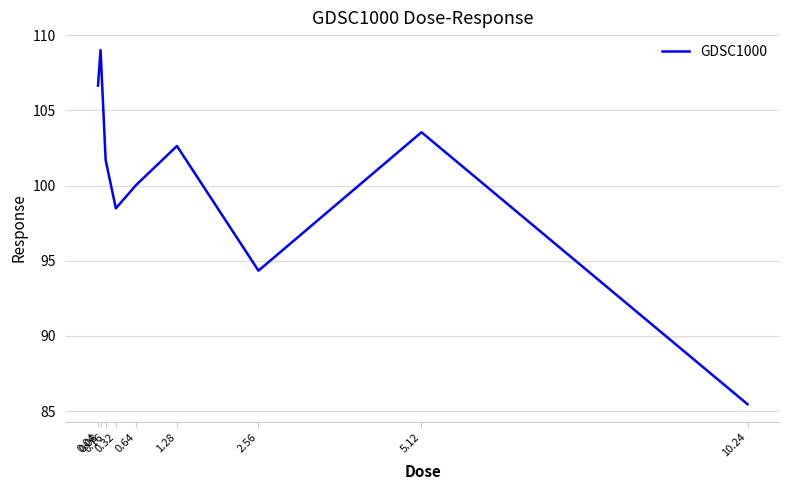

Which has a higher value, 0.04 or 0.16?

0.04